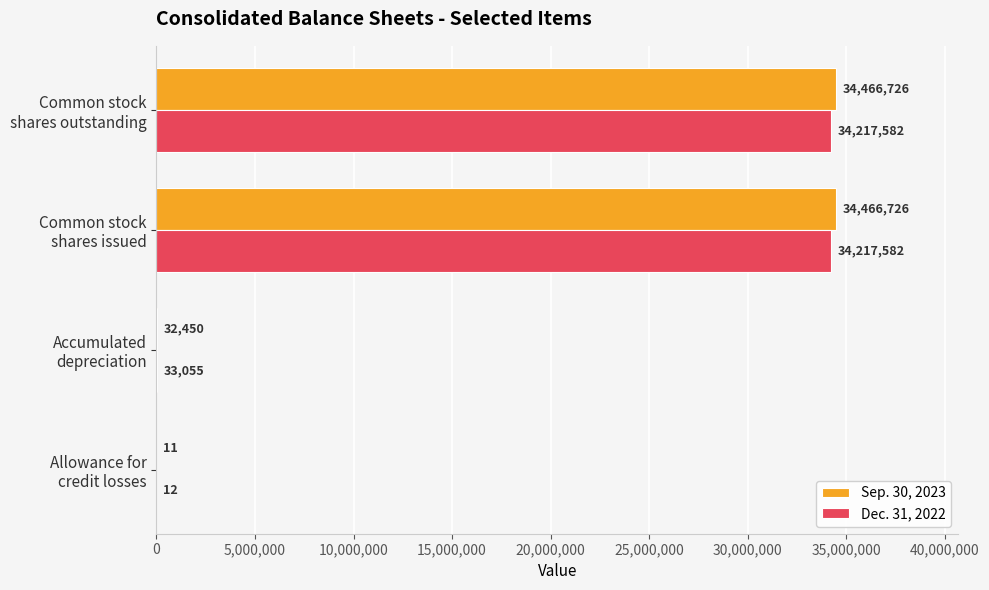

What is the greatest value displayed?

34466726